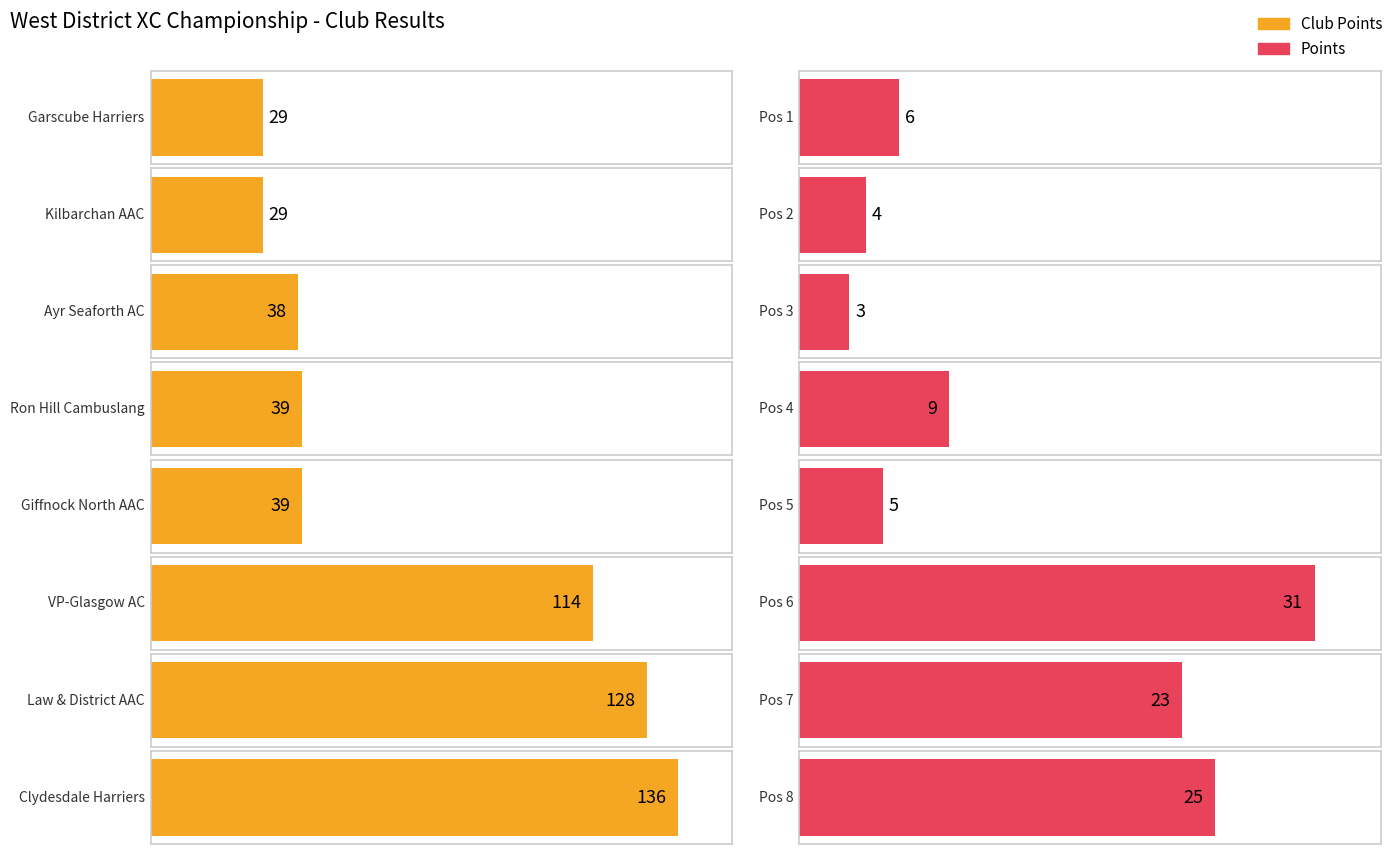

What position from the right is Garscube Harriers?

8